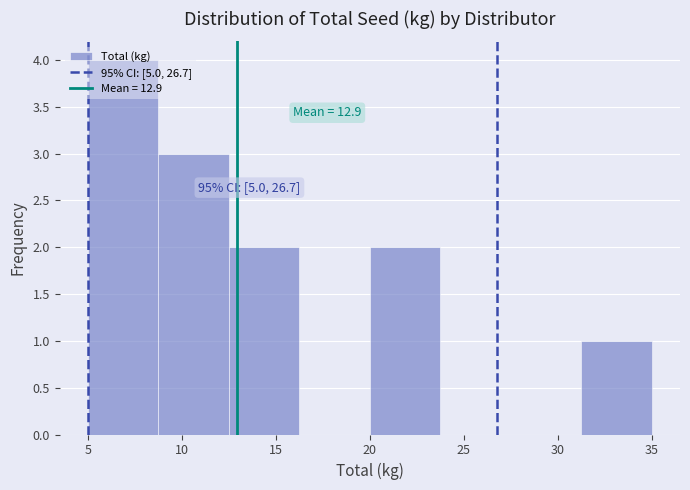

Which range on the x-axis has the tallest bar?

5.00 to 8.75